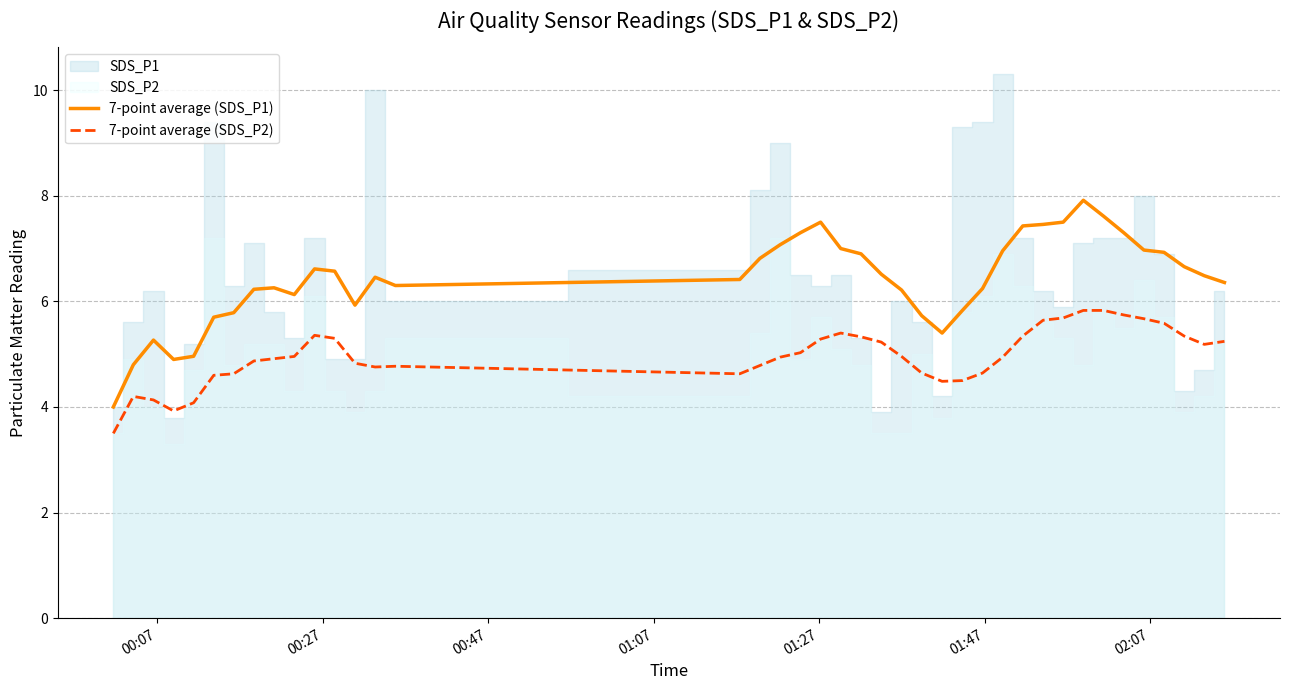

How many lines are shown in the chart?

2